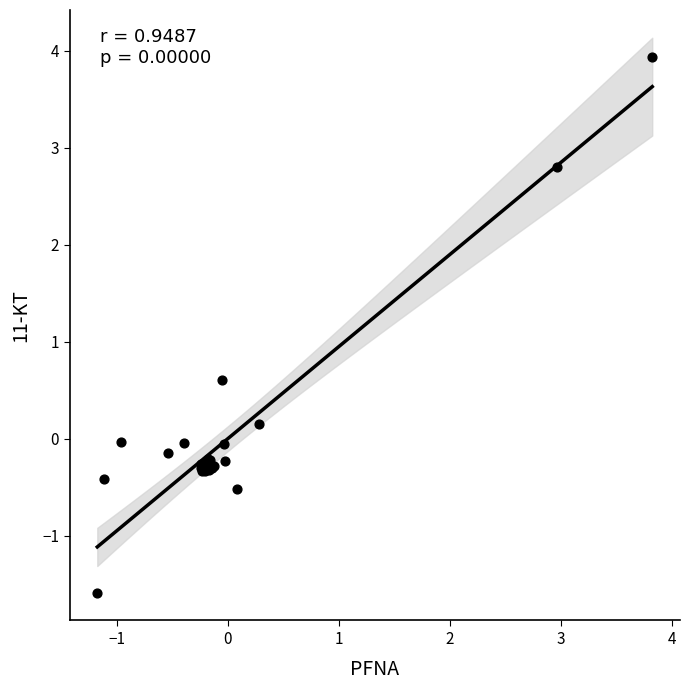

What Y value in the scatter plot is closest to 1?

0.6